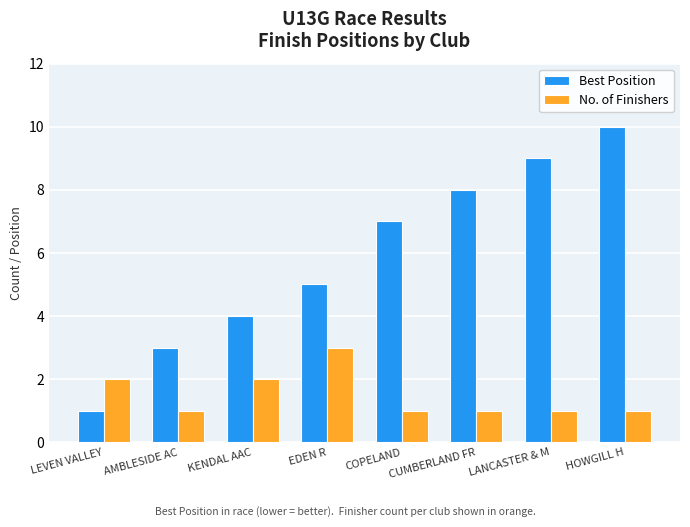

What is the label of the 1st bar from the right?

HOWGILL H